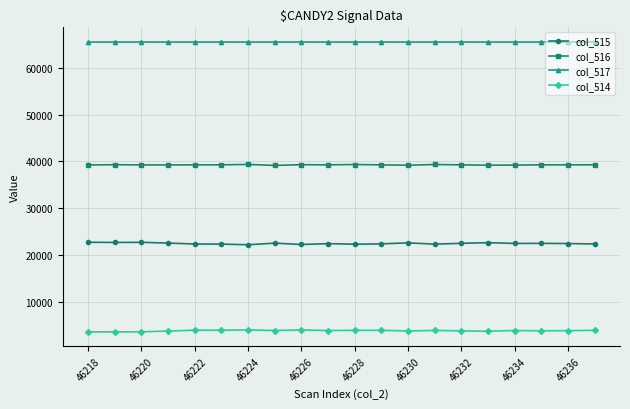

What is the average value of the col_517 series?

65535